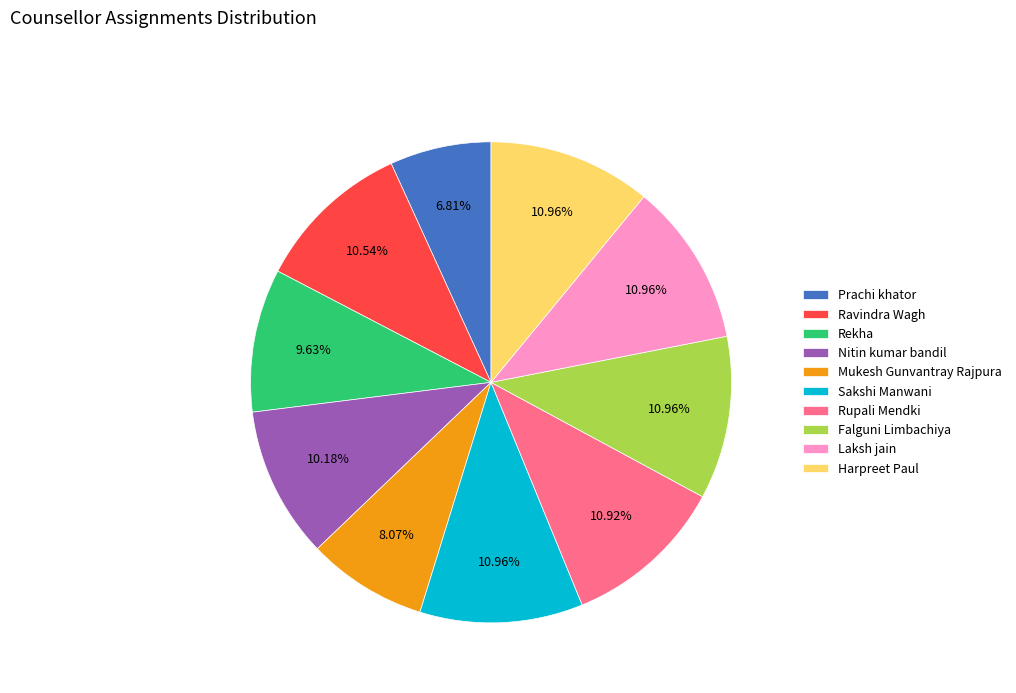

Does any single category account for the majority?

No